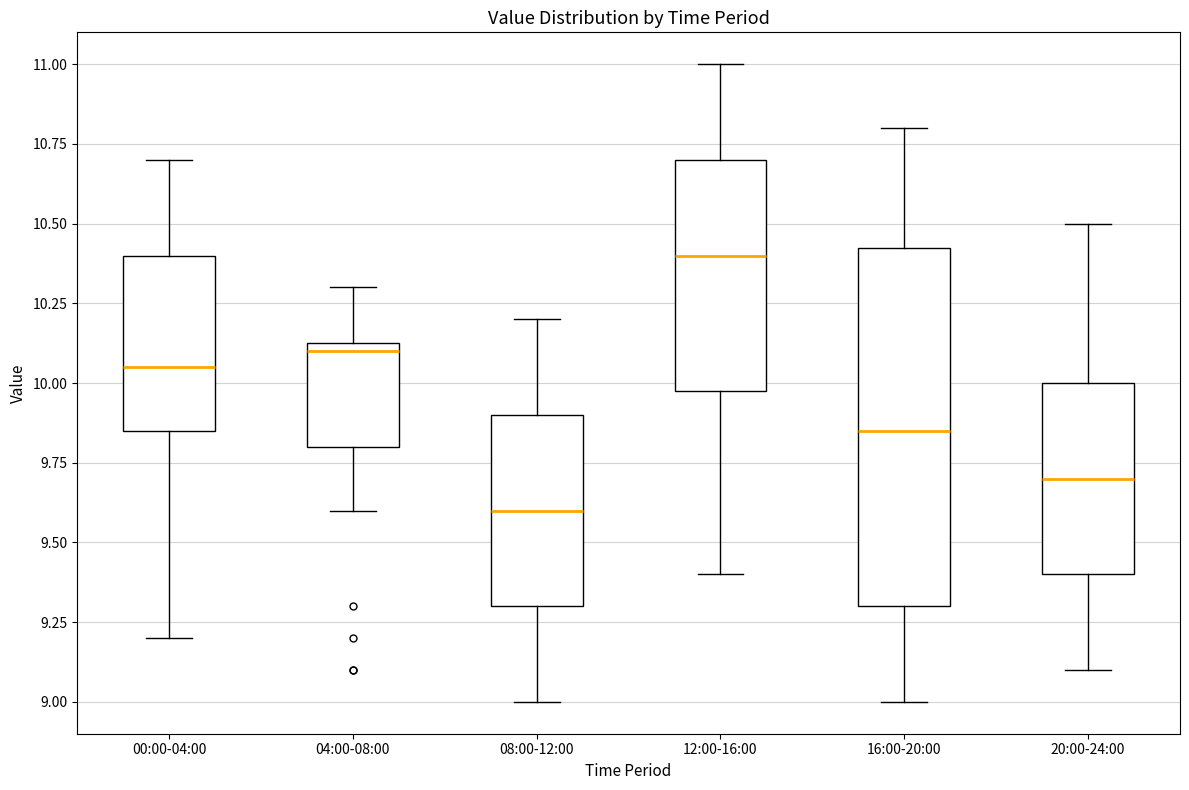

Comparing the boxes themselves (not the whiskers), which one is the tallest?

16:00-20:00